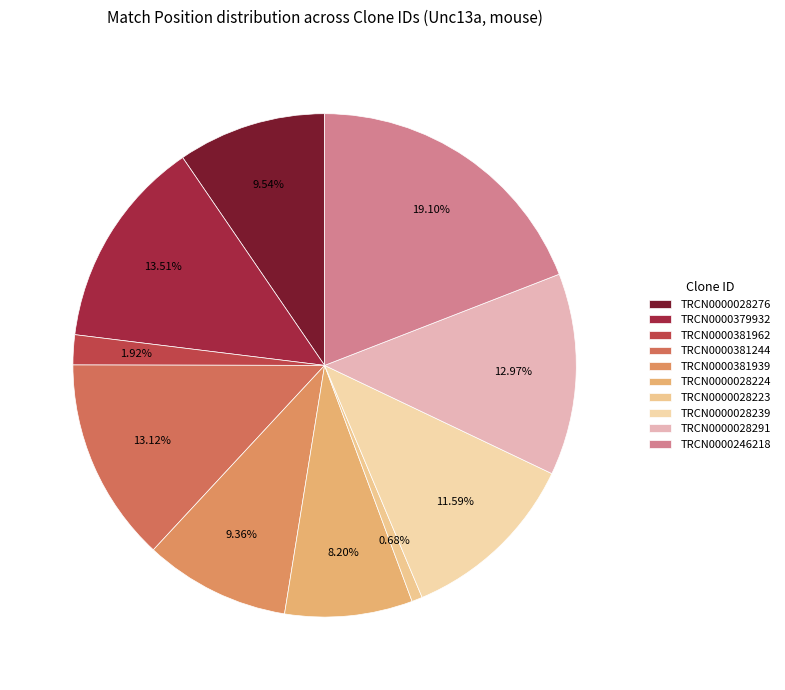

Which has a higher value, TRCN0000381939 or TRCN0000028239?

TRCN0000028239